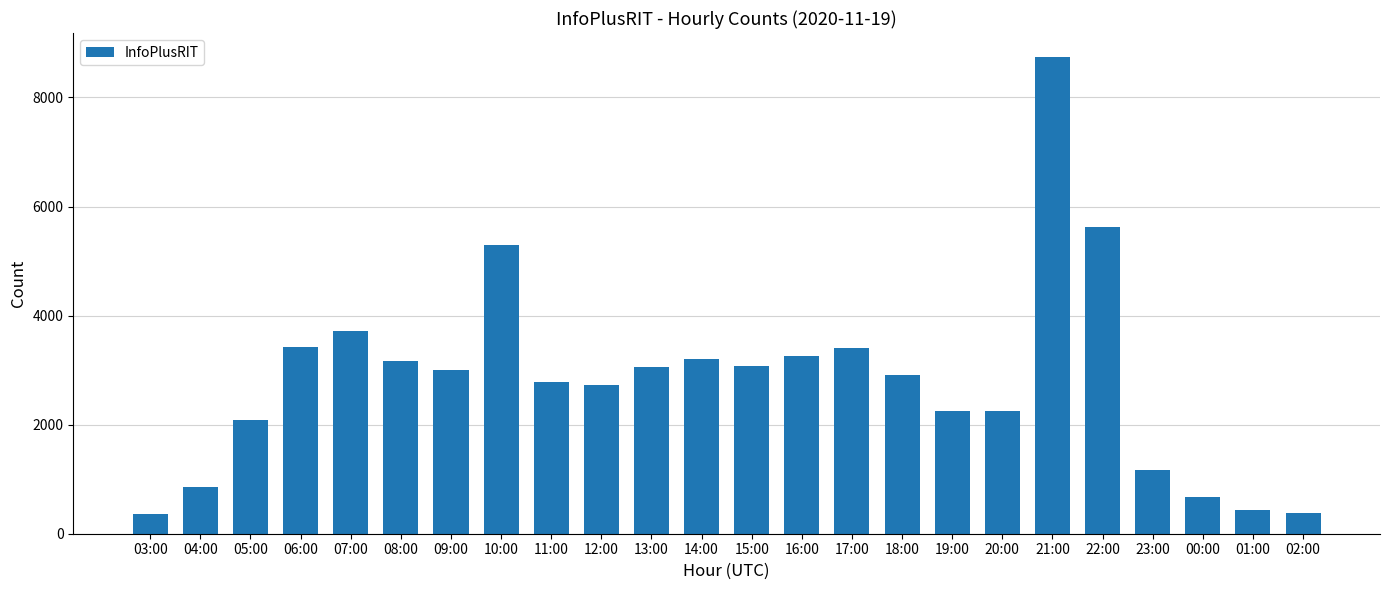

At which label is the value closest to 4548?

10:00